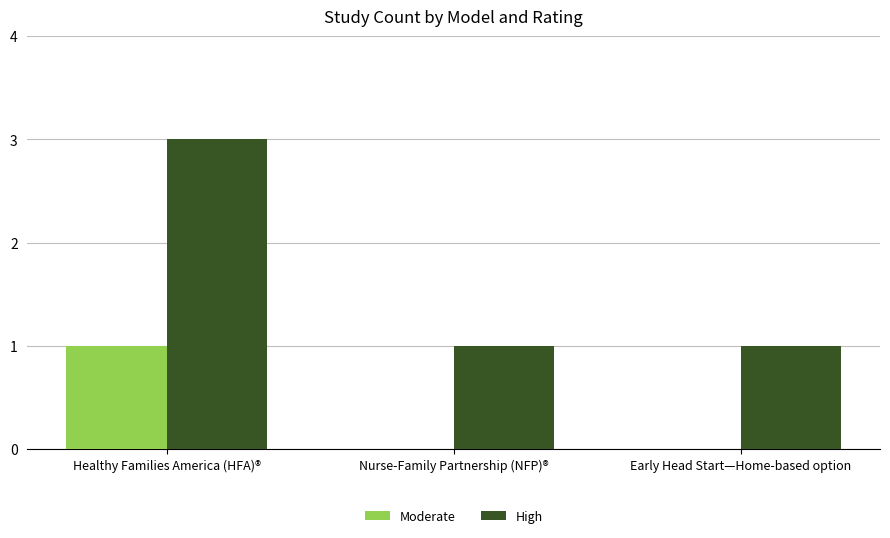

Reading right to left, list all the values displayed in this chart.

Moderate: 0	0	1
High: 1	1	3